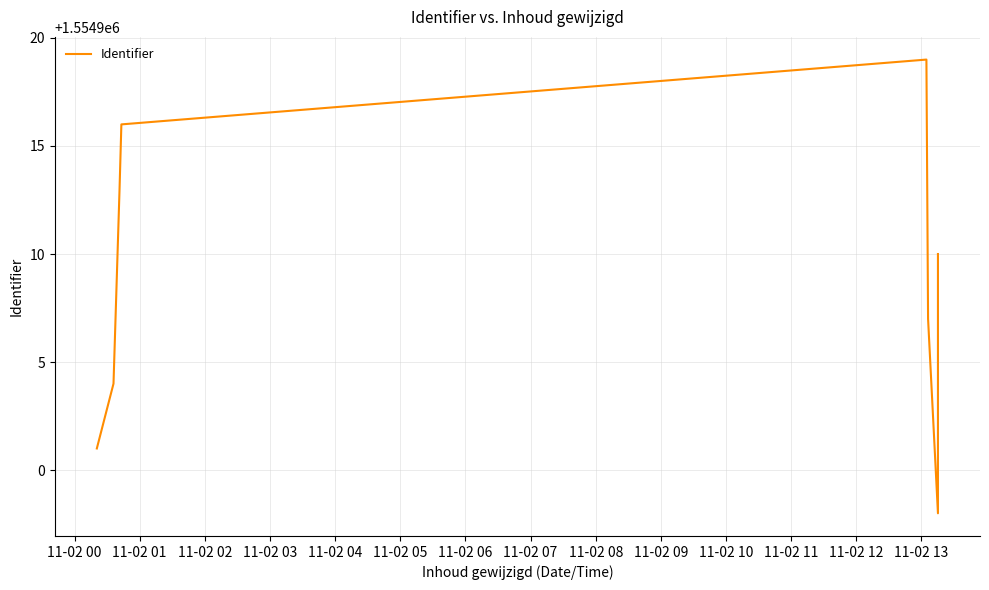

What is the change in value from 11-02 00 to 11-02 03?

+15